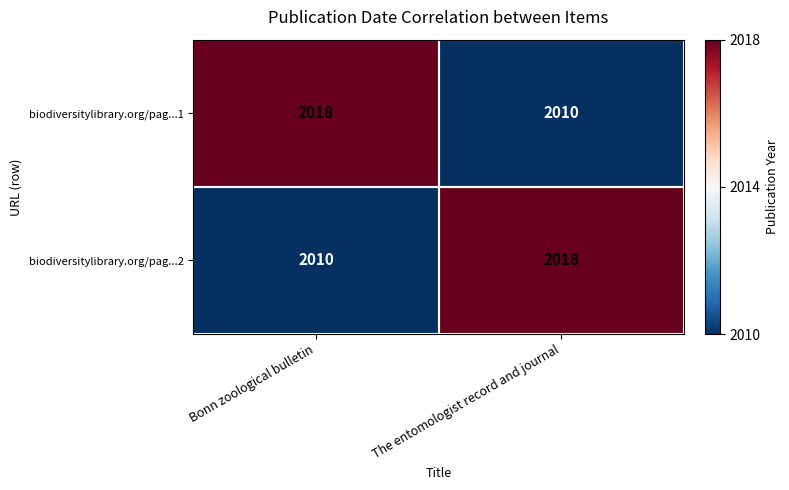

How many categories are shown in the chart?

2